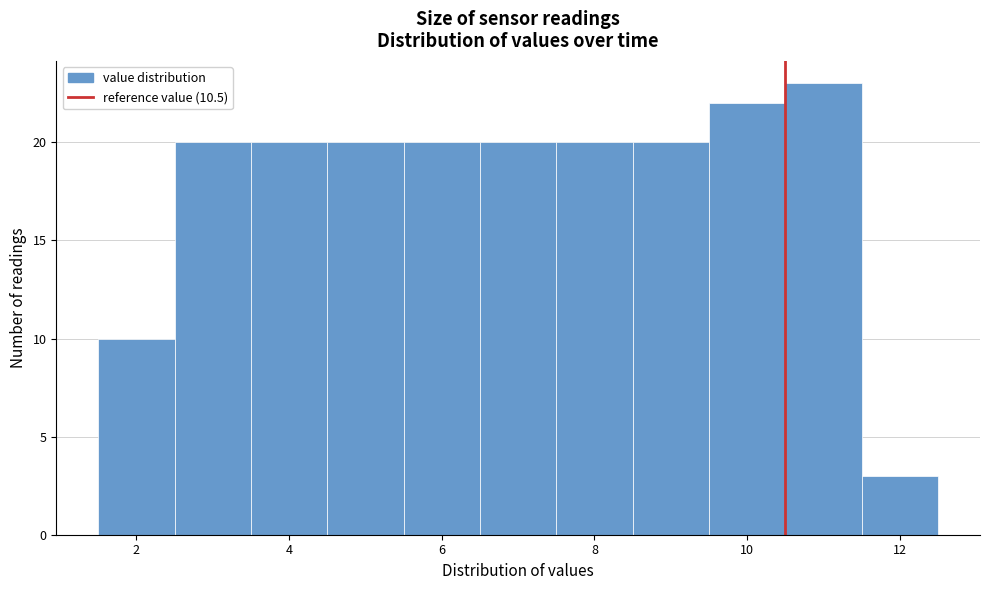

Reading left to right, list every bar in this chart as the range it spans on the x-axis followed by its height. Neither the bar edges nor the heights are printed on the chart, so give them approximately, as read against the axes.

1.5 to 2.5: 10
2.5 to 3.5: 20
3.5 to 4.5: 20
4.5 to 5.5: 20
5.5 to 6.5: 20
6.5 to 7.5: 20
7.5 to 8.5: 20
8.5 to 9.5: 20
9.5 to 10.5: 22
10.5 to 11.5: 23
11.5 to 12.5: 3